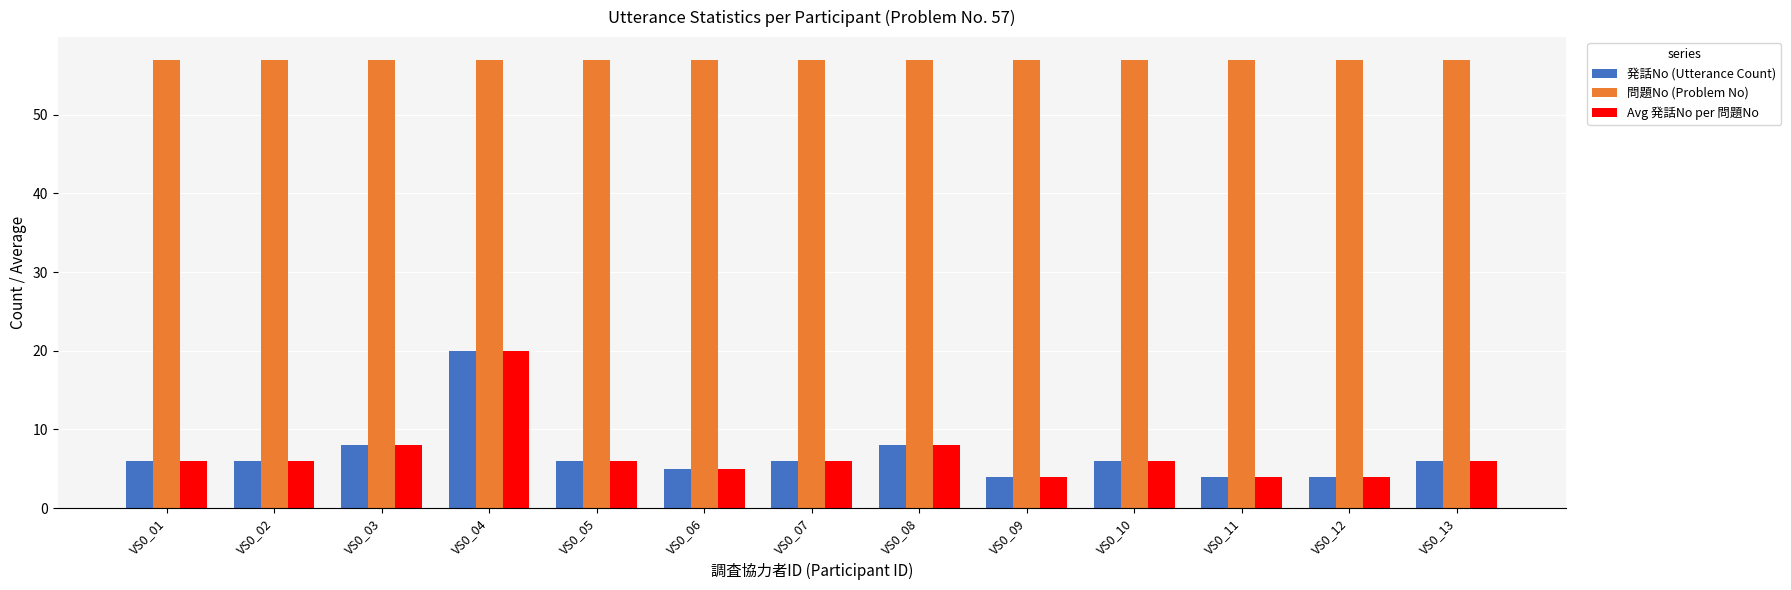

Reading left to right, extract all data points from this chart.

発話No (Utterance Count): VS0_01=6	VS0_02=6	VS0_03=8	VS0_04=20	VS0_05=6	VS0_06=5	VS0_07=6	VS0_08=8	VS0_09=4	VS0_10=6	VS0_11=4	VS0_12=4	VS0_13=6
問題No (Problem No): VS0_01=57	VS0_02=57	VS0_03=57	VS0_04=57	VS0_05=57	VS0_06=57	VS0_07=57	VS0_08=57	VS0_09=57	VS0_10=57	VS0_11=57	VS0_12=57	VS0_13=57
Avg 発話No per 問題No: VS0_01=6	VS0_02=6	VS0_03=8	VS0_04=20	VS0_05=6	VS0_06=5	VS0_07=6	VS0_08=8	VS0_09=4	VS0_10=6	VS0_11=4	VS0_12=4	VS0_13=6